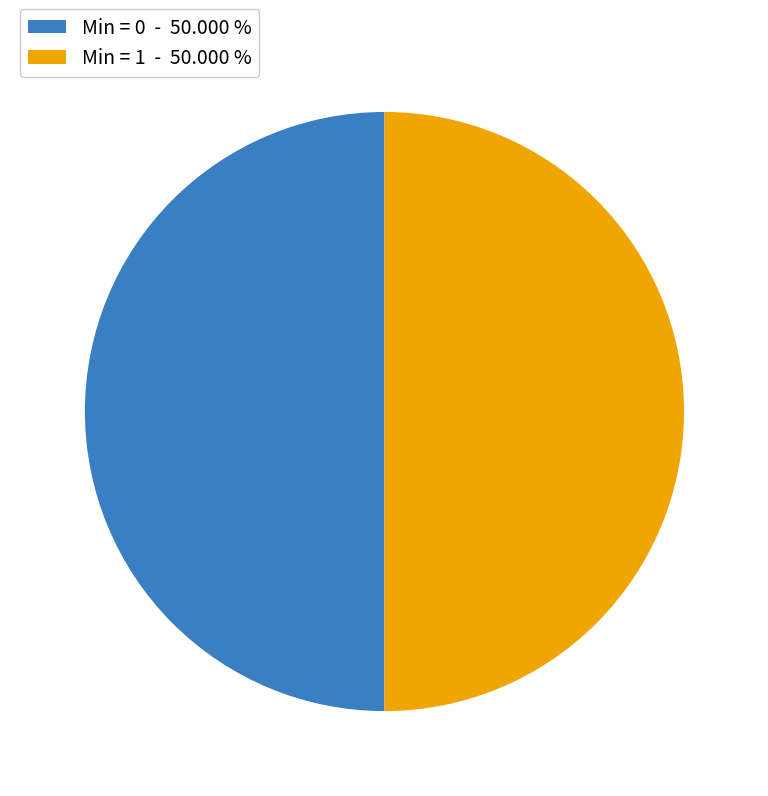

How many slices are in this pie chart?

2